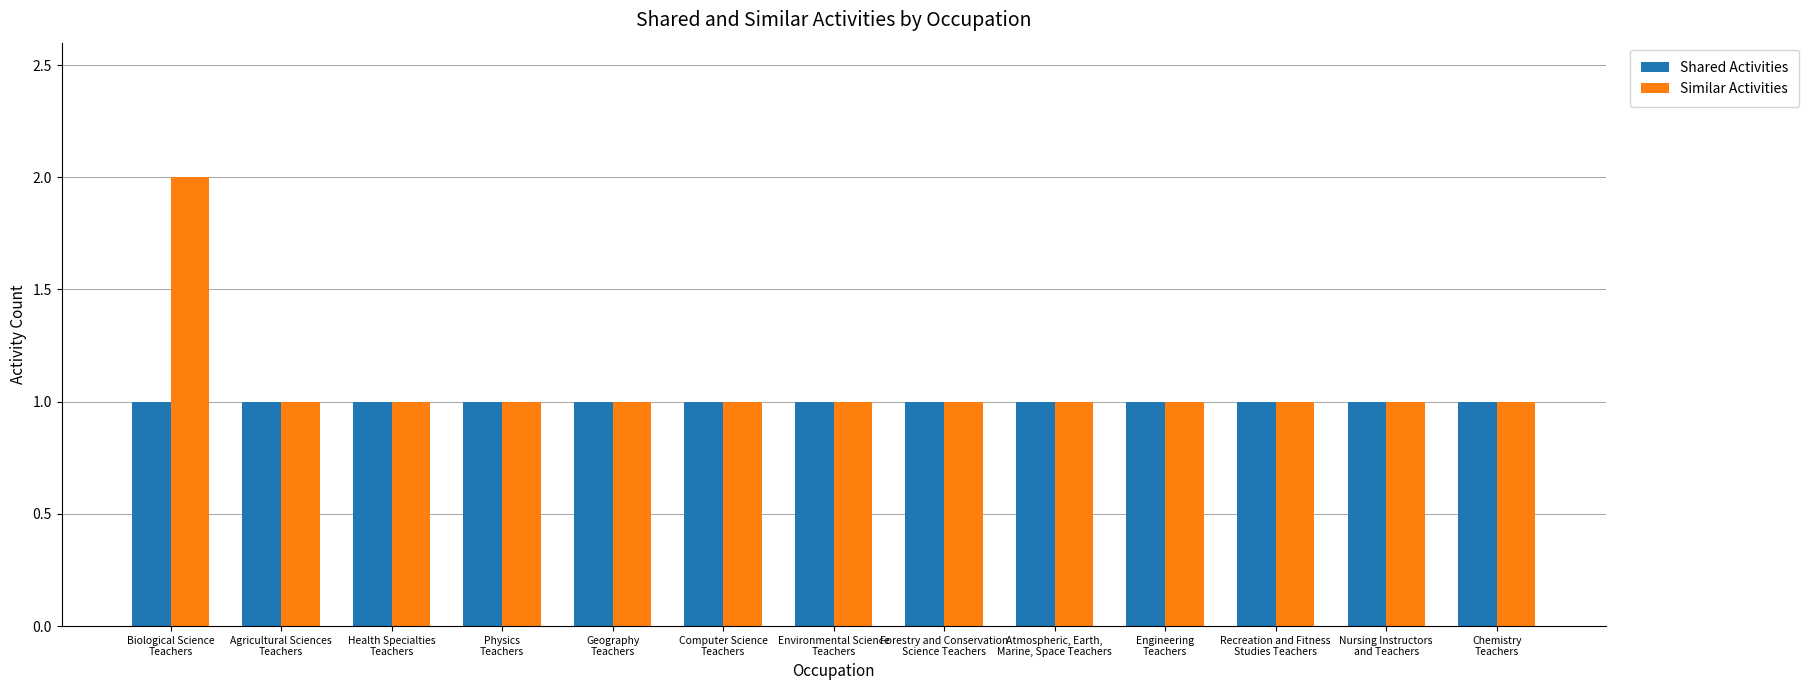

Count the number of data series in this chart.

2